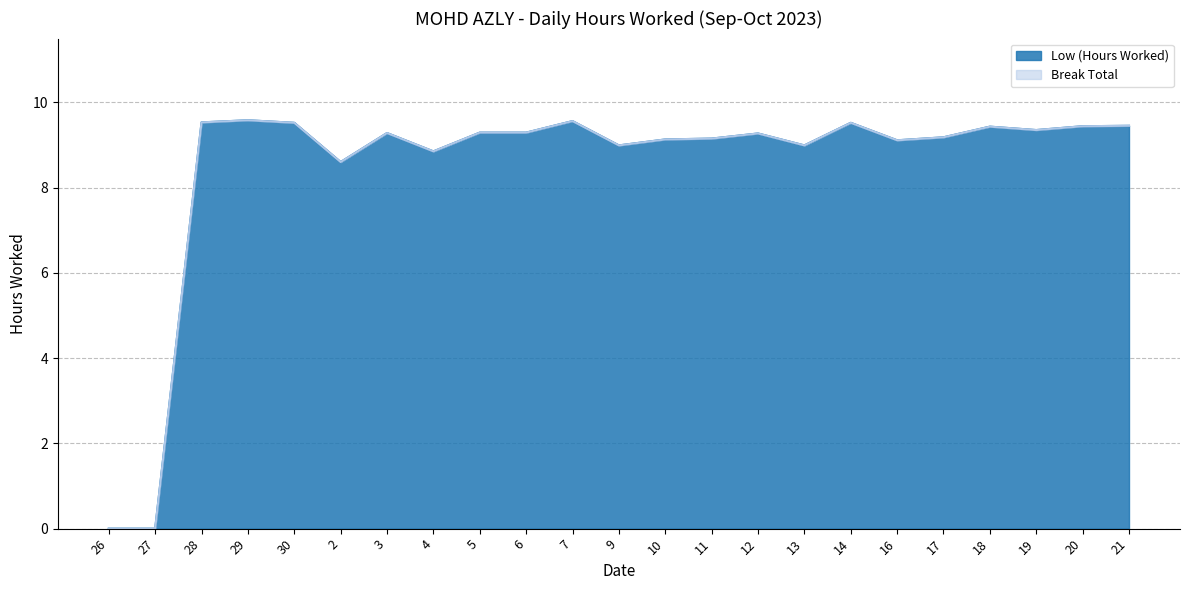

What is the sum of all values?

194.5